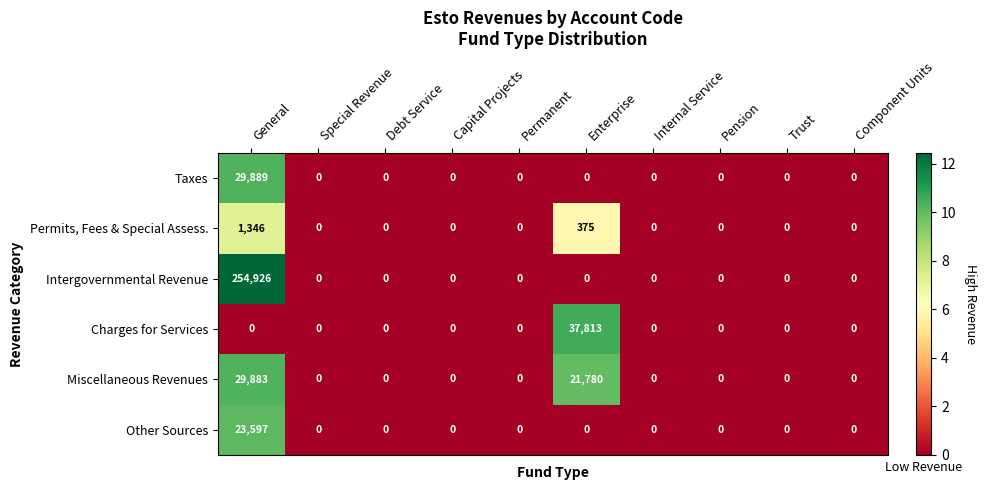

True or false: Permits, Fees & Special Assess. has a value of -575 at Component Units.

False